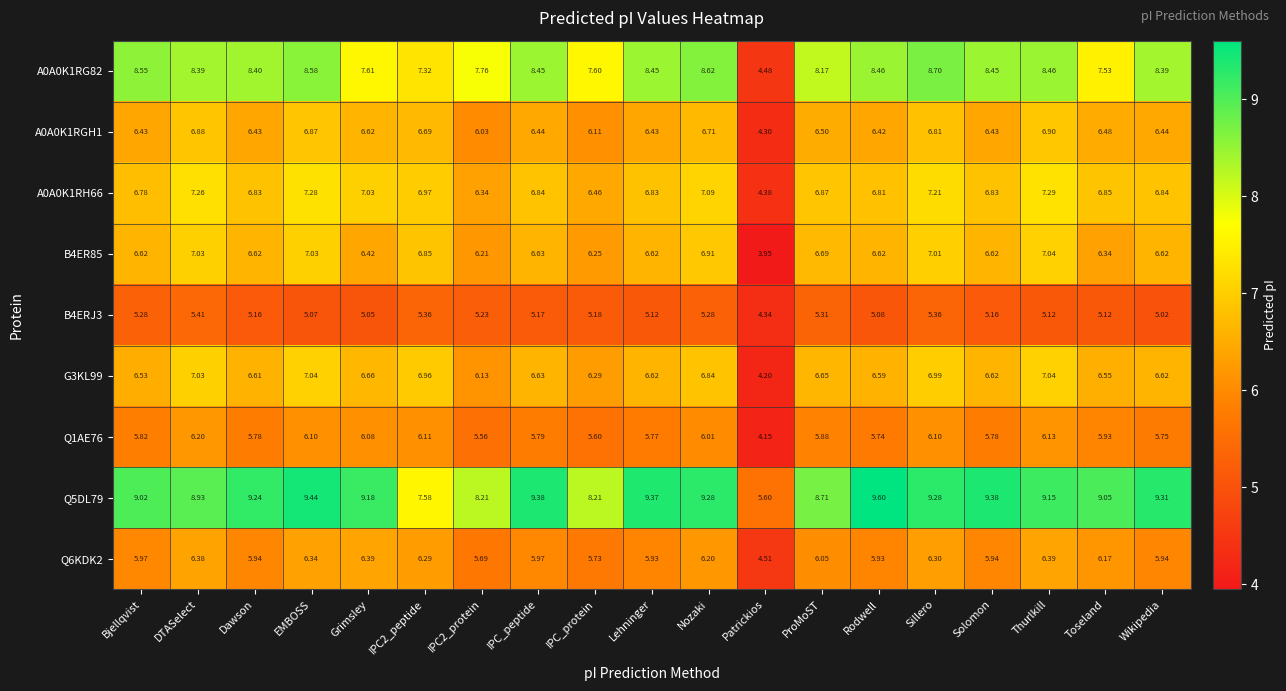

Where does the A0A0K1RGH1 series first go above 6?

Bjellqvist